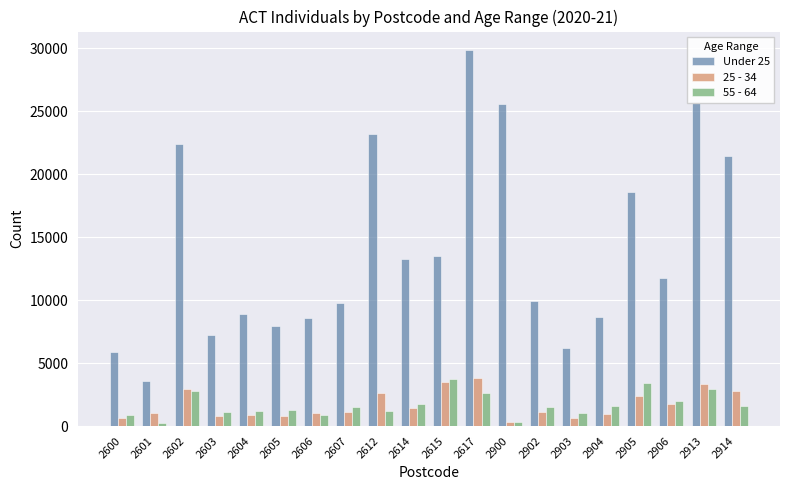

How many data points in Under 25 are less than 11799?

10